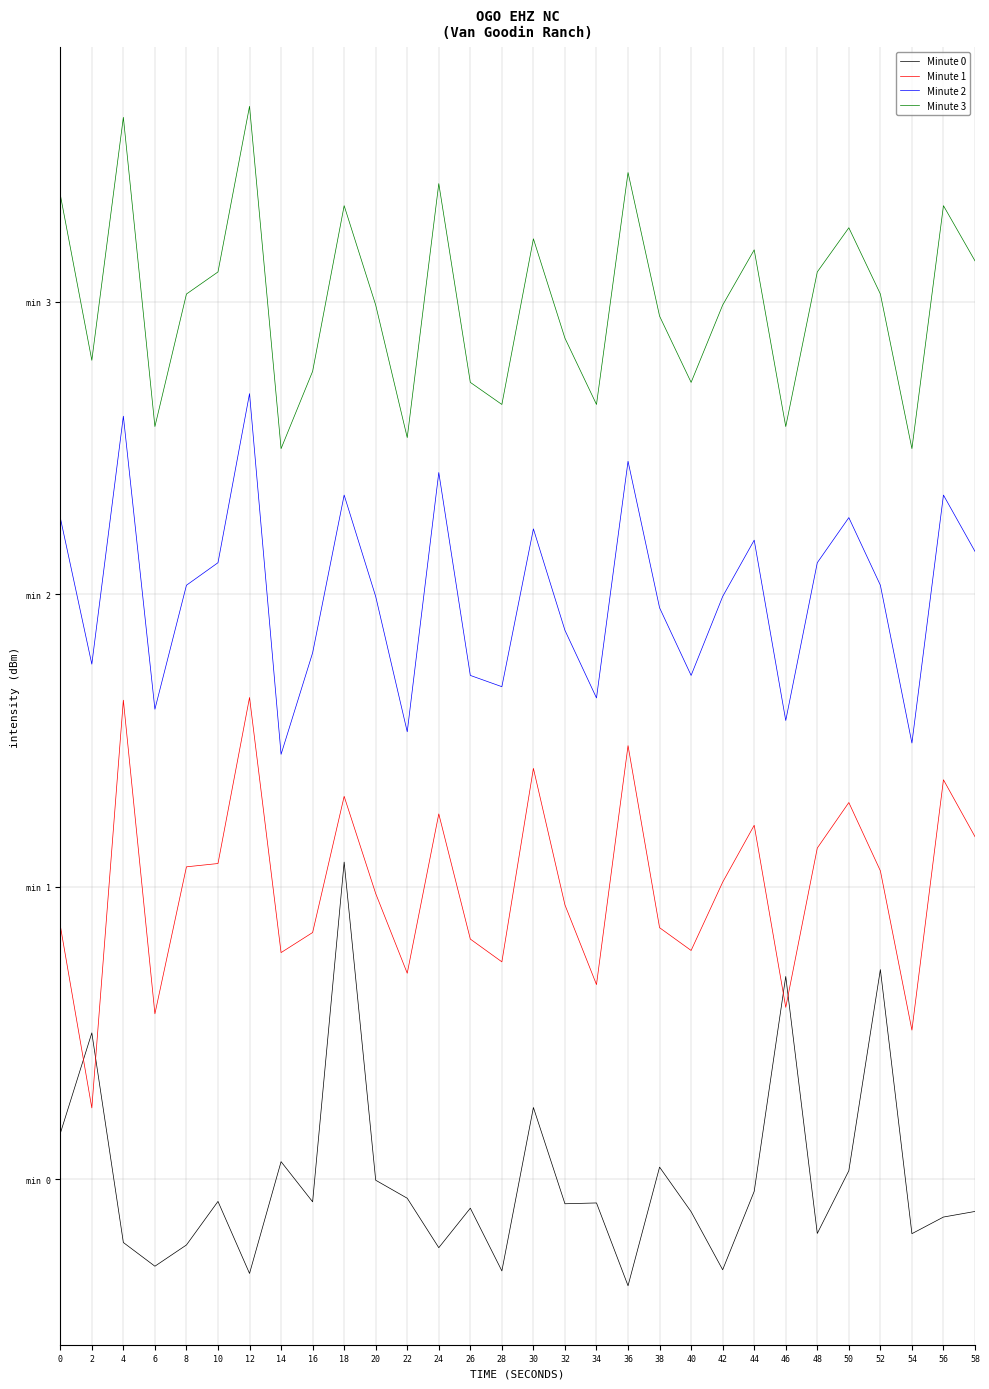

True or false: Minute 0 has more than 1 interior local peaks.

True